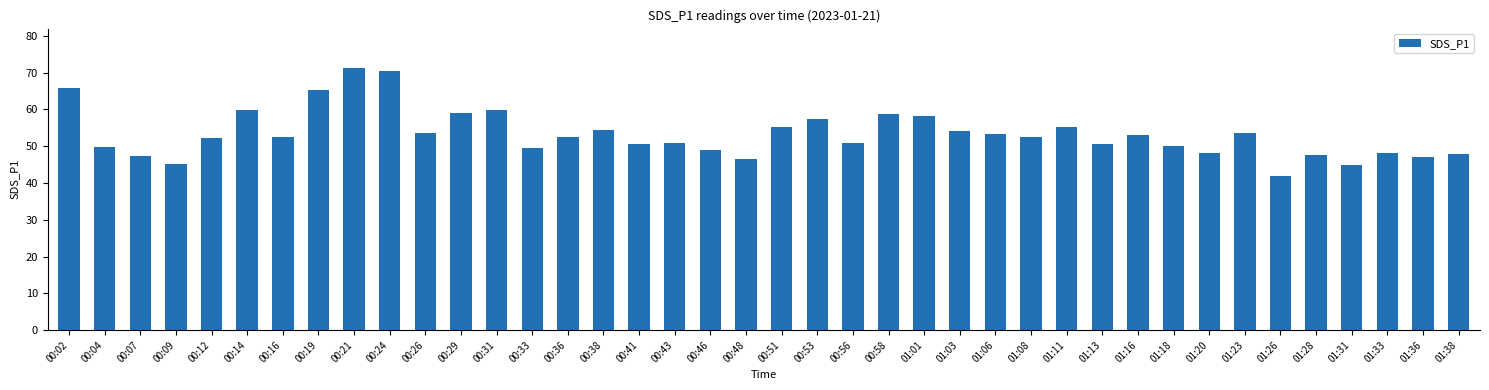

What is the smallest value displayed?

42.0